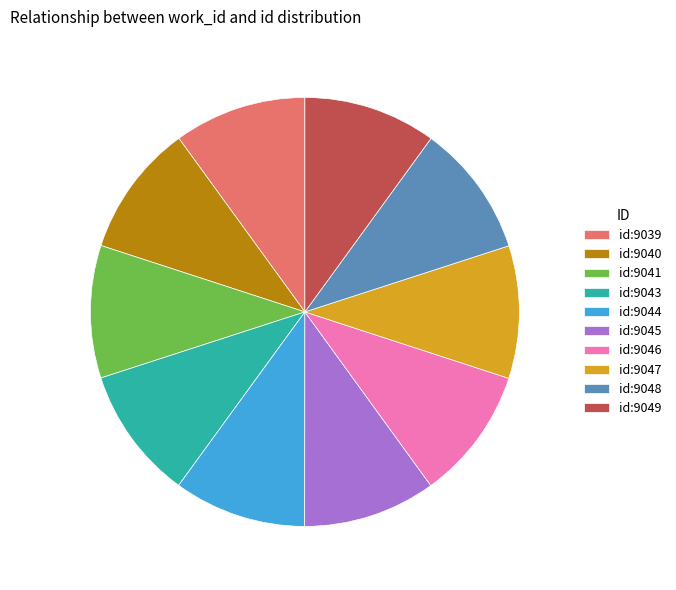

Is id:9039 the majority of the pie?

No